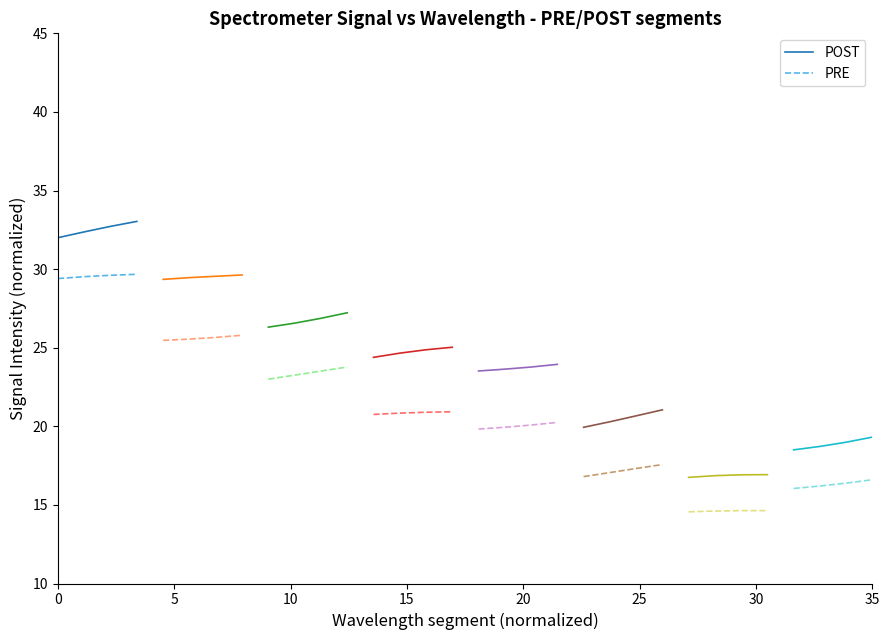

True or false: POST and PRE intersect in this chart.

False